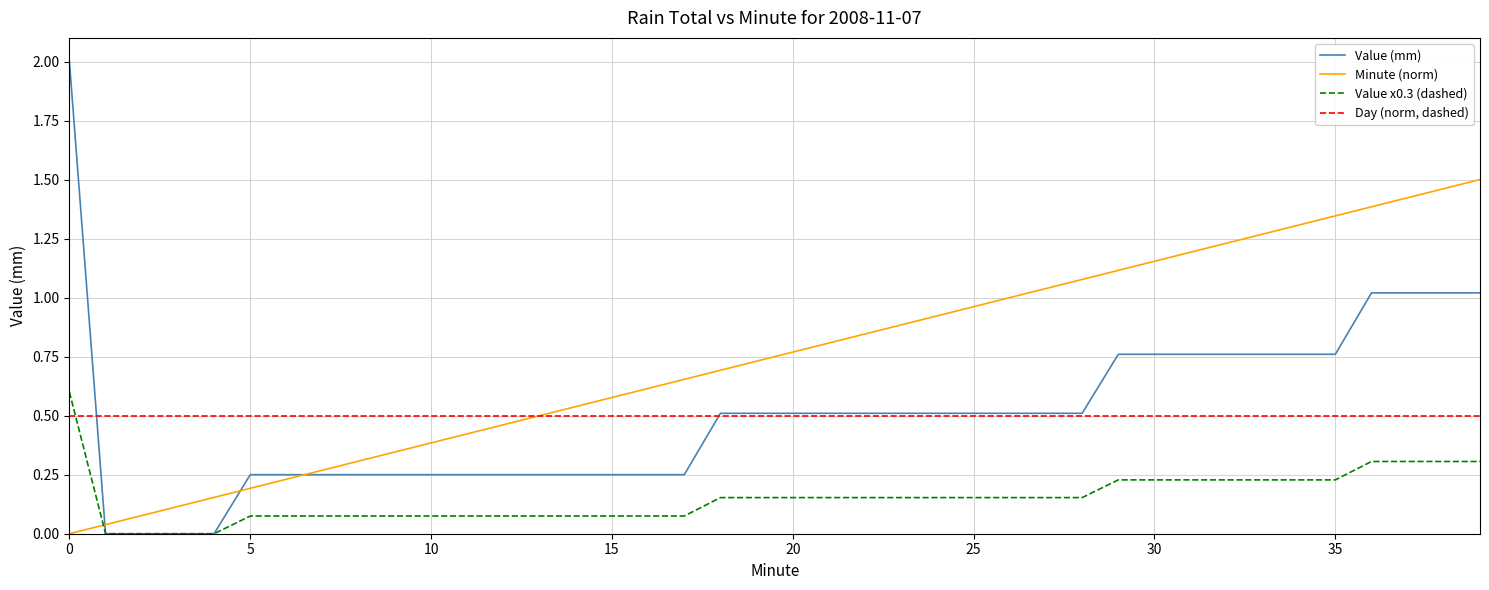

Rank the series by their maximum value, from lowest to highest.

Day (norm, dashed), Value x0.3 (dashed), Minute (norm), Value (mm)